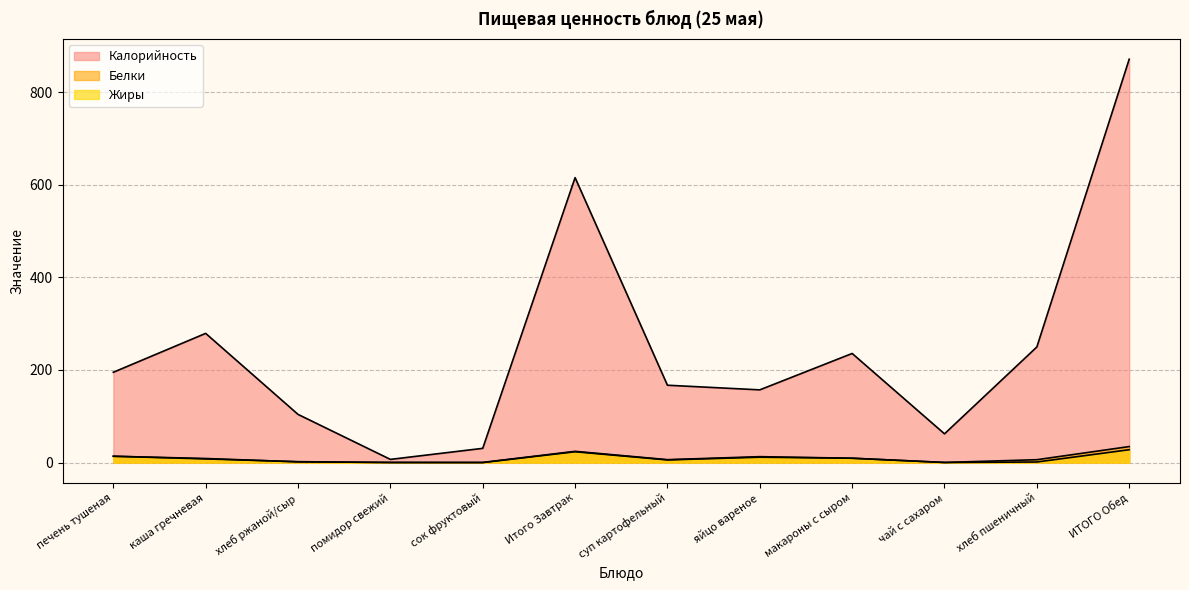

How many lines are shown in the chart?

3